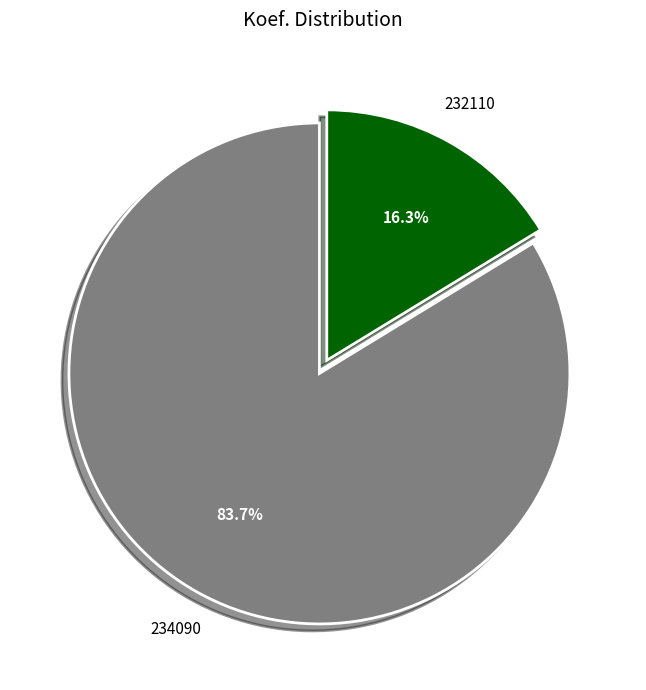

Does any single category account for the majority?

Yes